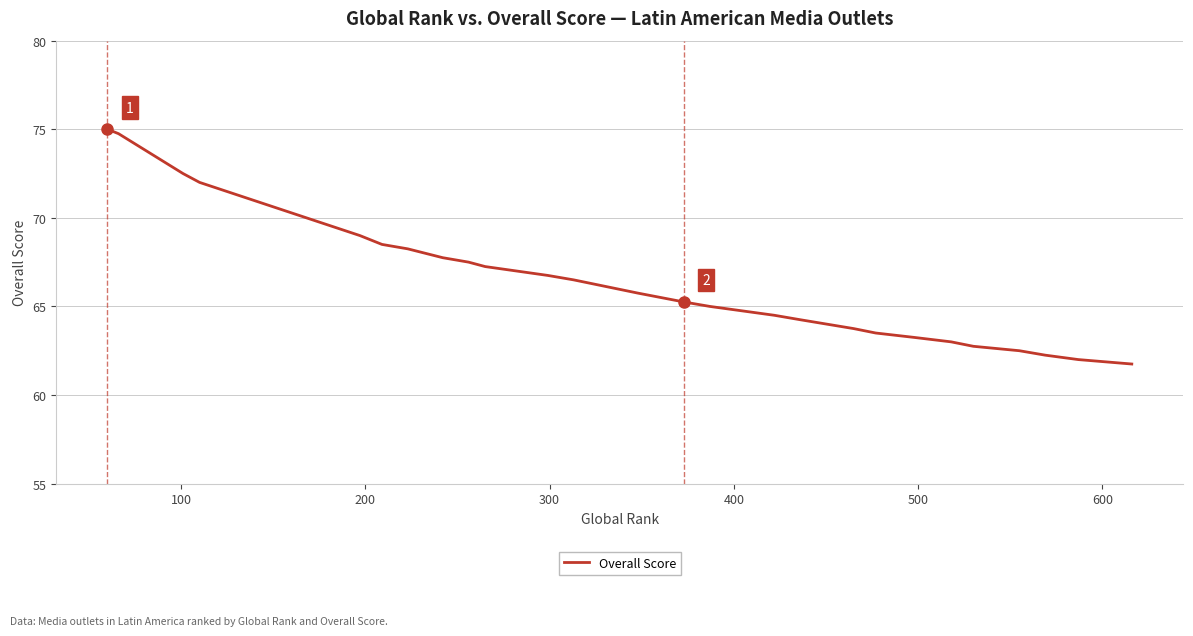

How many values exceed 65?

21